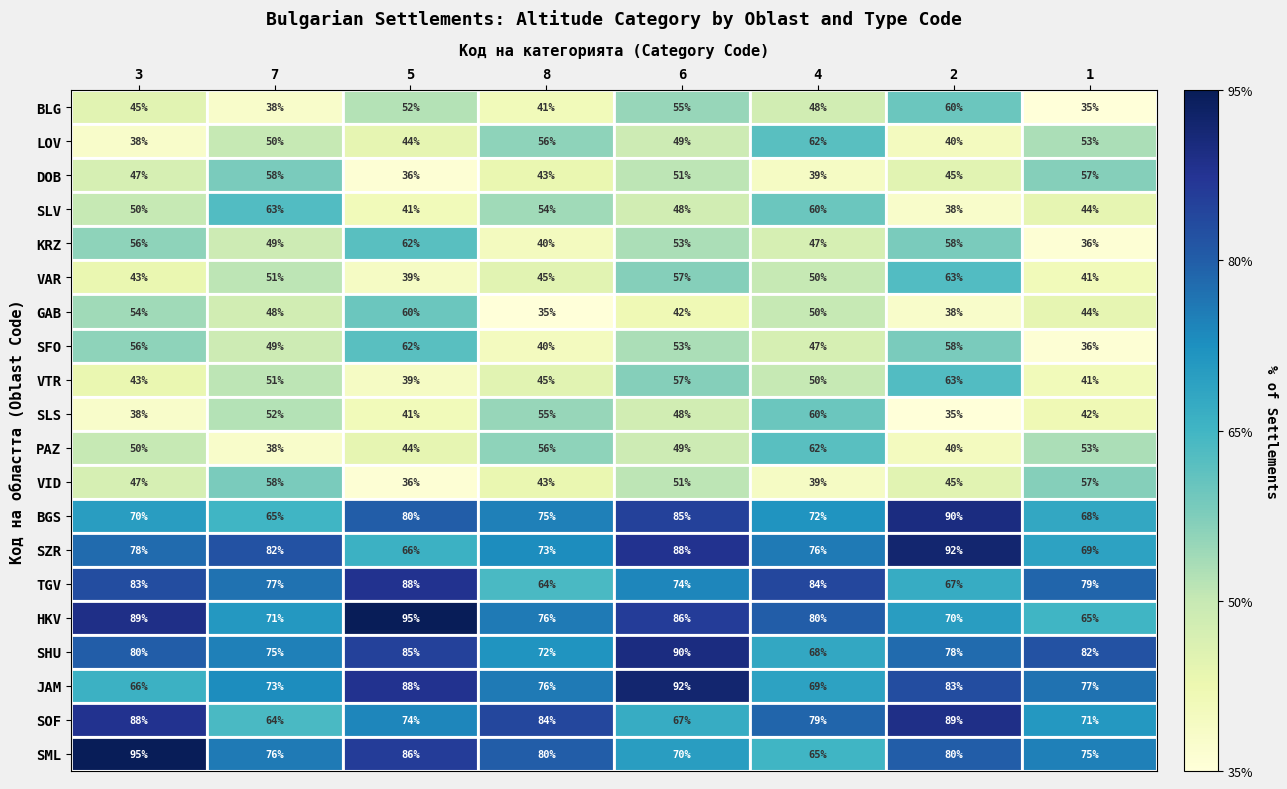

True or false: JAM has a value of 76 at 8.

True